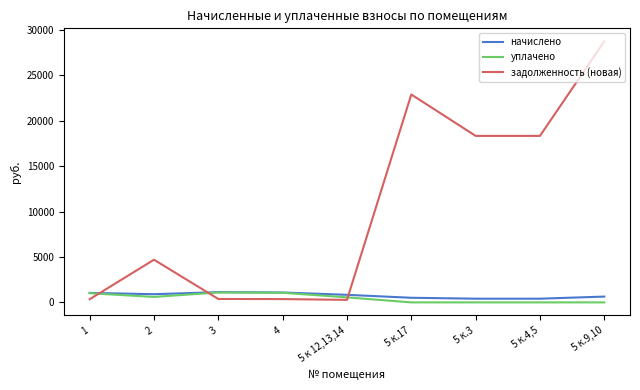

The value of задолженность (новая) at 2 is 4701.2. True or false?

True